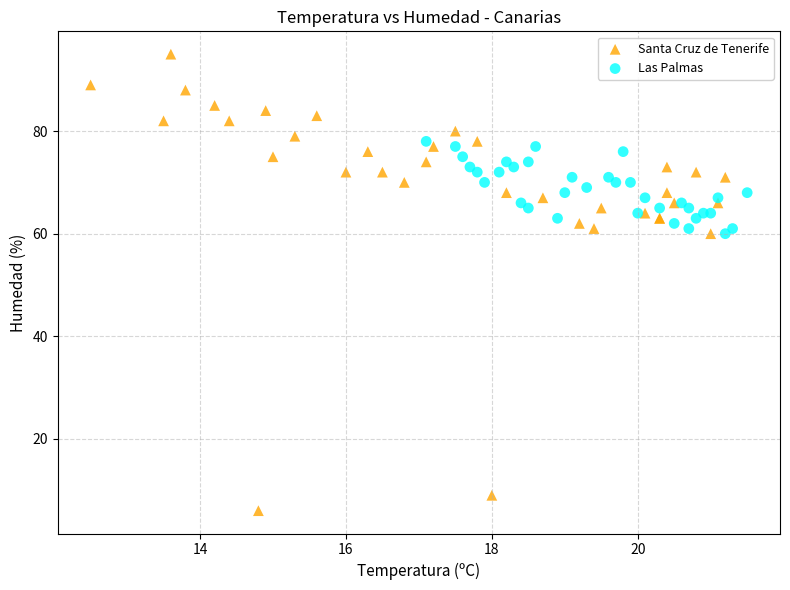

Which series contains the highest Y value?

Santa Cruz de Tenerife